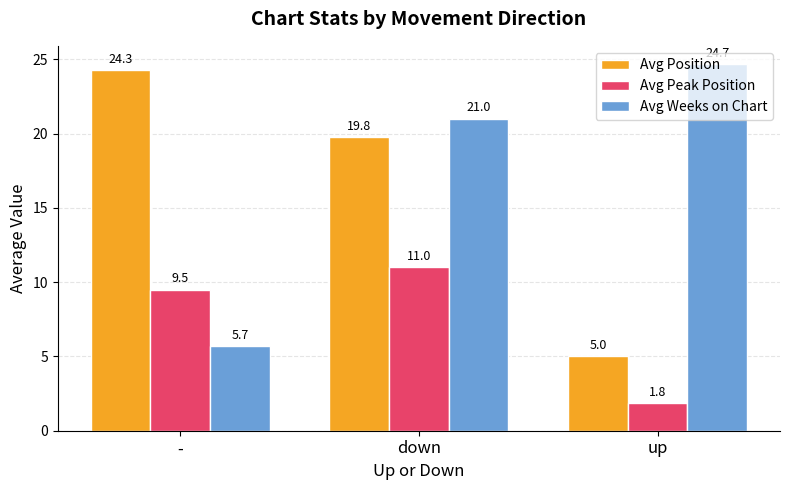

At how many categories does at least one series exceed 12?

3